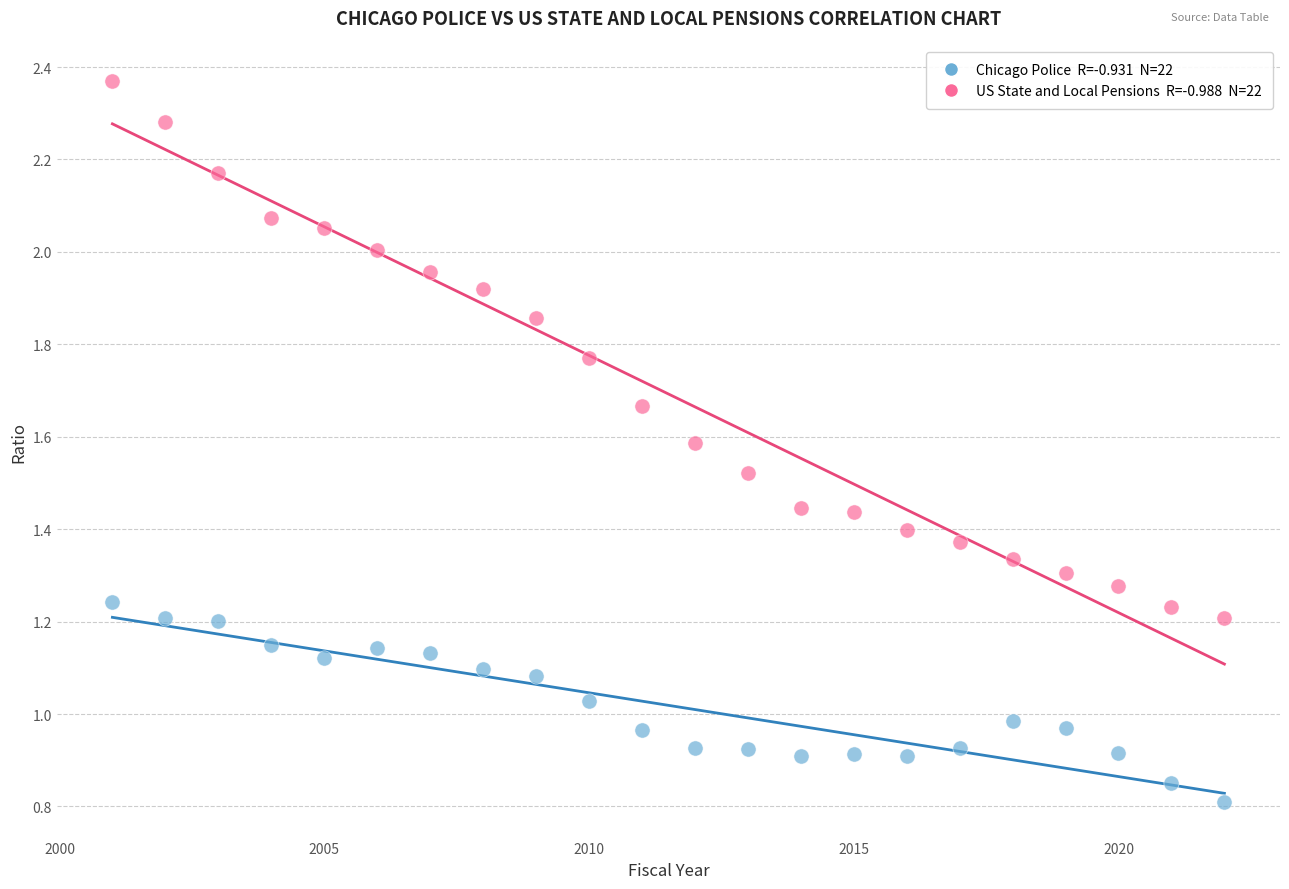

Across all data points, what is the range of X values (max minus min)?

21.0